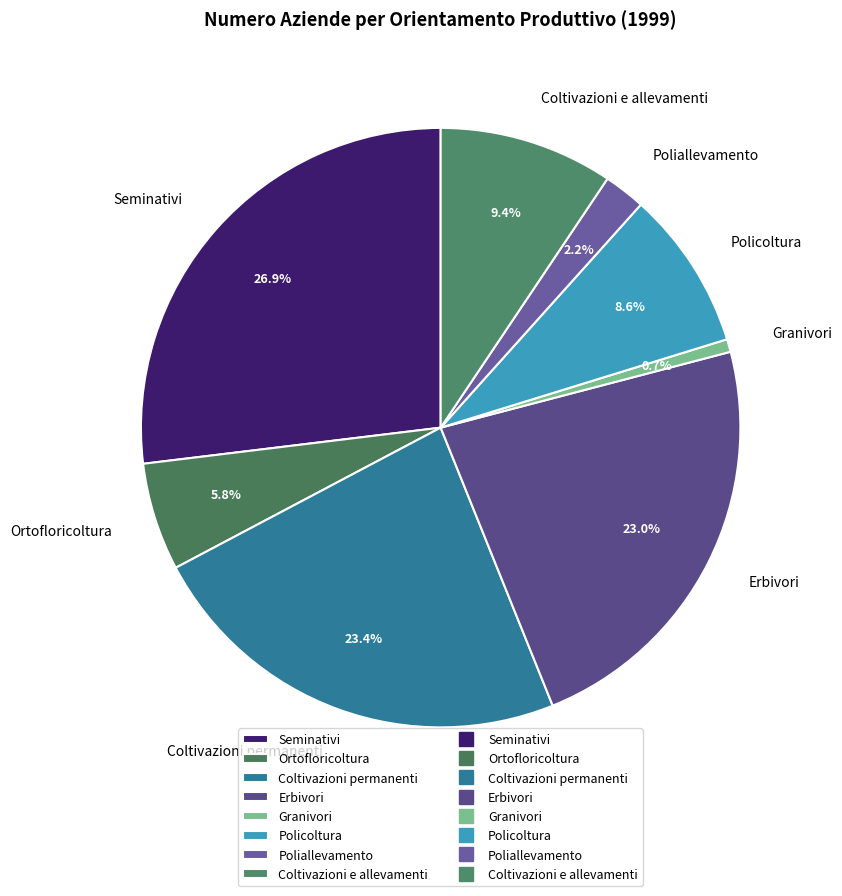

Which slice is the smallest?

Granivori